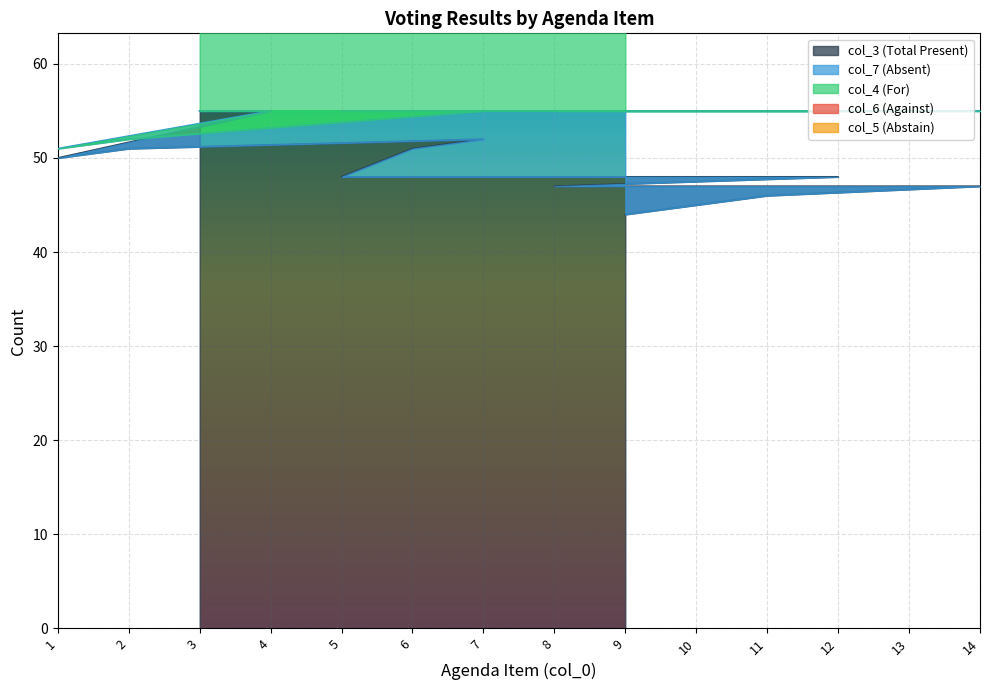

How many intersections are there between col_6 and col_7?

3